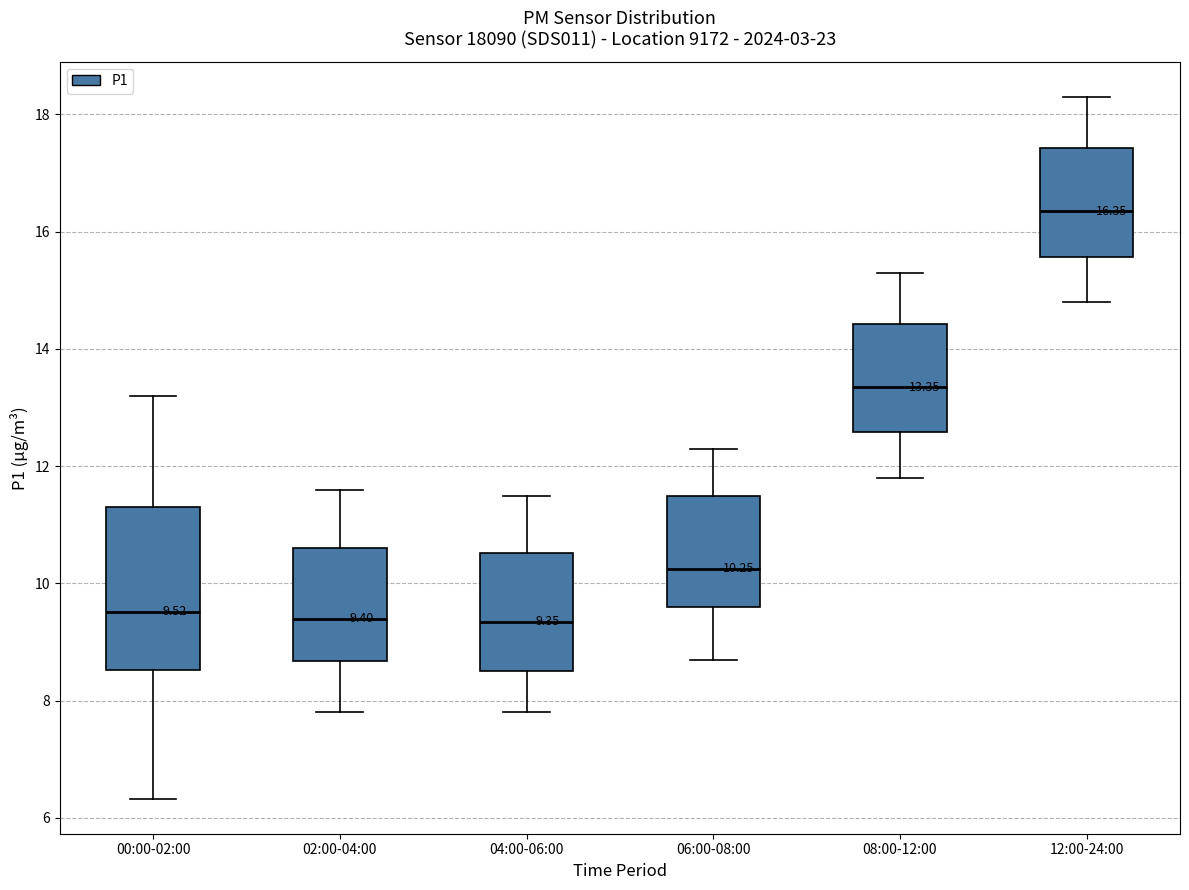

Comparing the boxes themselves (not the whiskers), which one is the tallest?

00:00-02:00